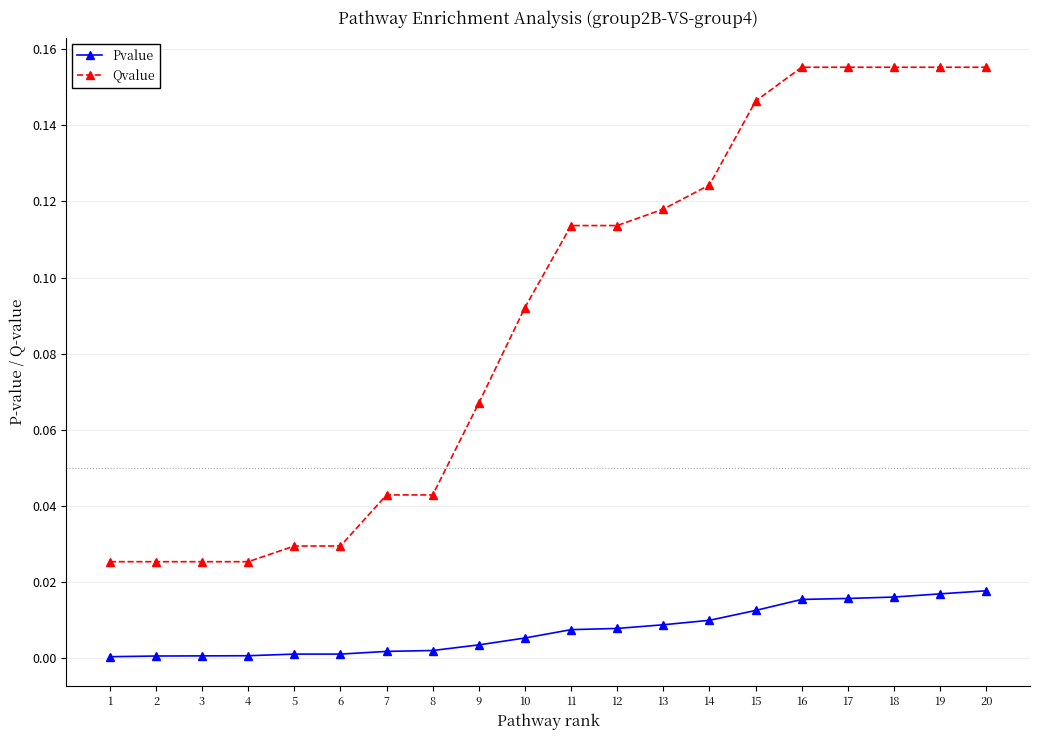

Does the chart display data point markers on the line(s)?

Yes